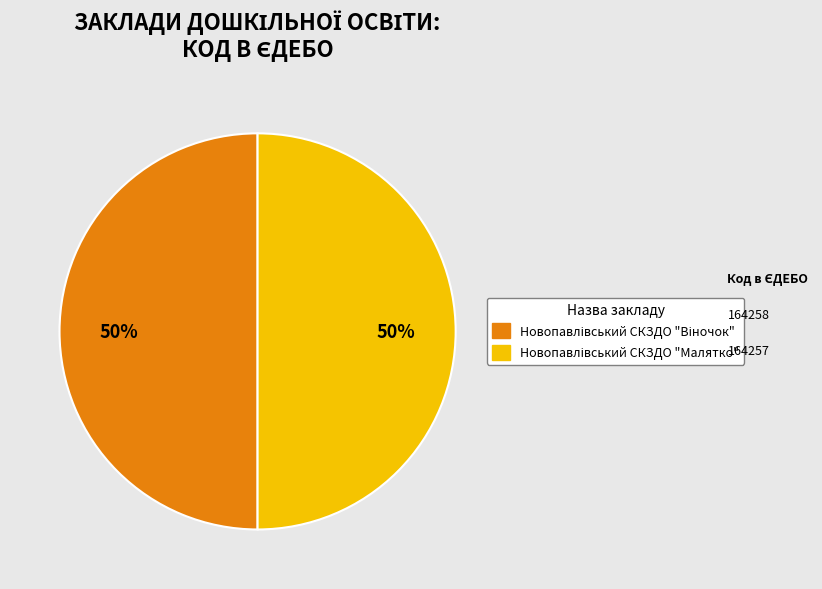

How many slices are in this pie chart?

2